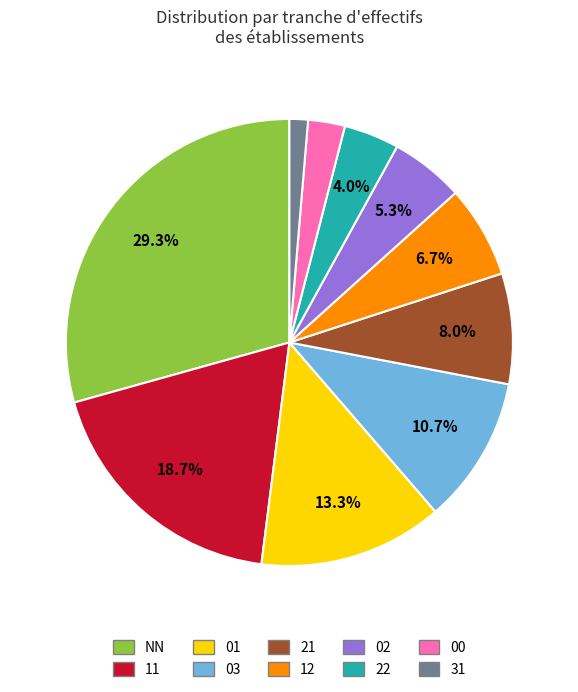

Rank the categories by value from highest to lowest.

NN, 11, 01, 03, 21, 12, 02, 22, 00, 31